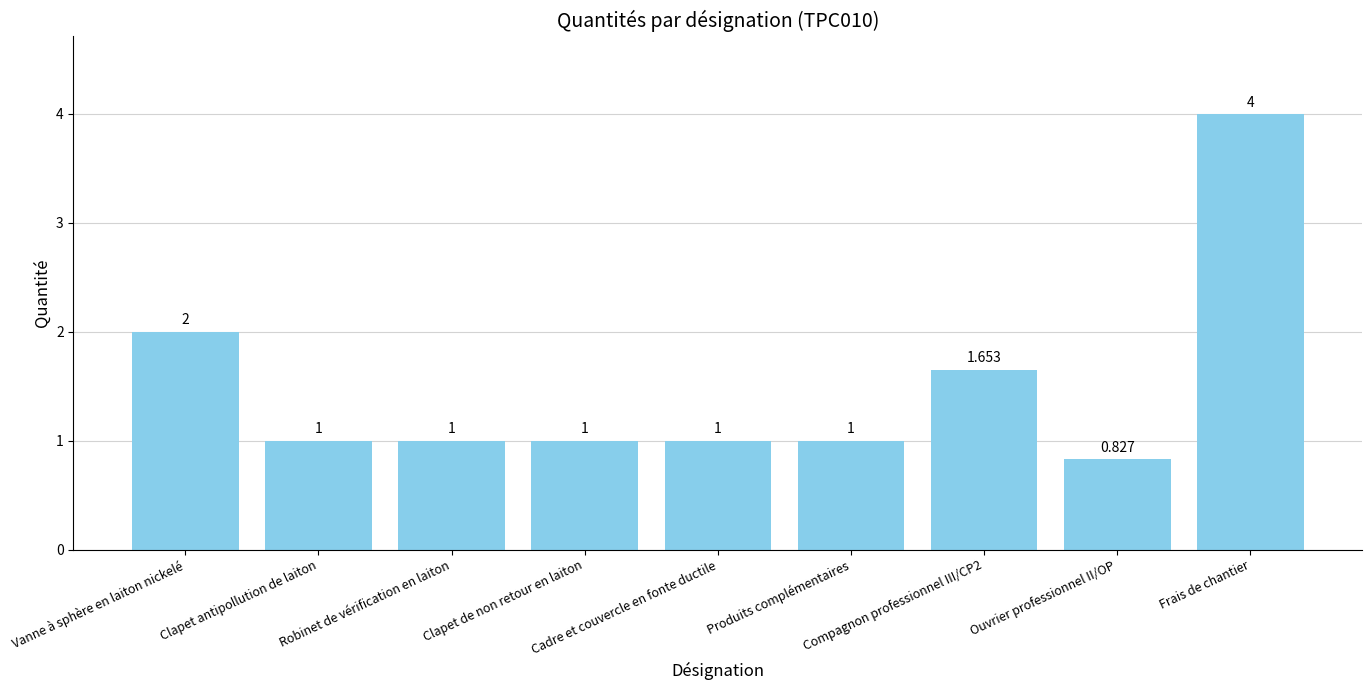

What position from the left is Clapet de non retour en laiton?

4